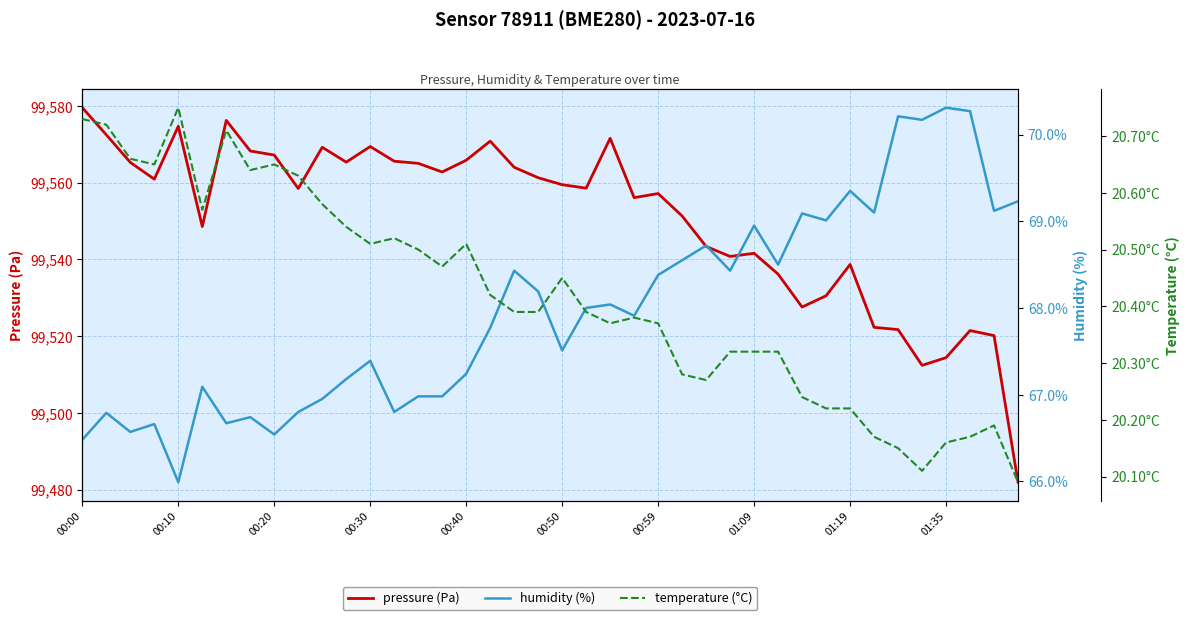

What is the value of the pressure (Pa) point at the 7th from the left?

99576.2